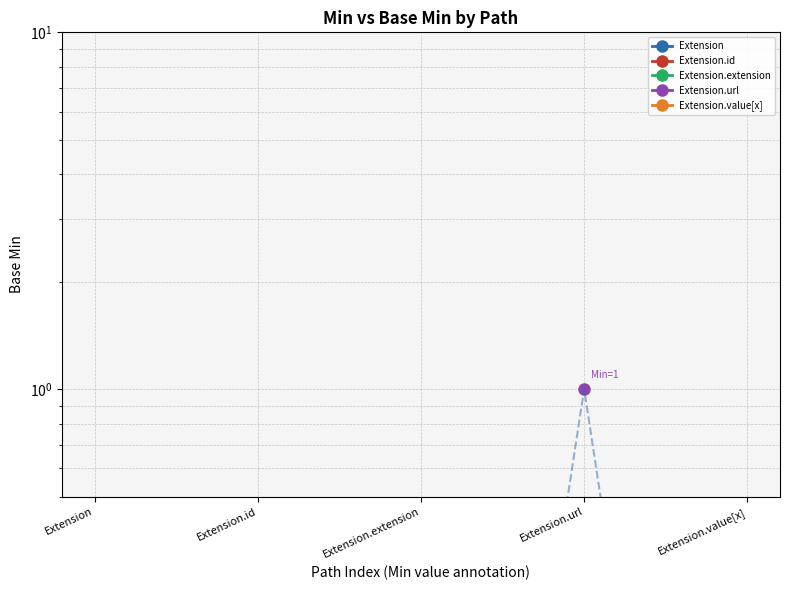

At which category does the data reach its first local peak?

Extension.url